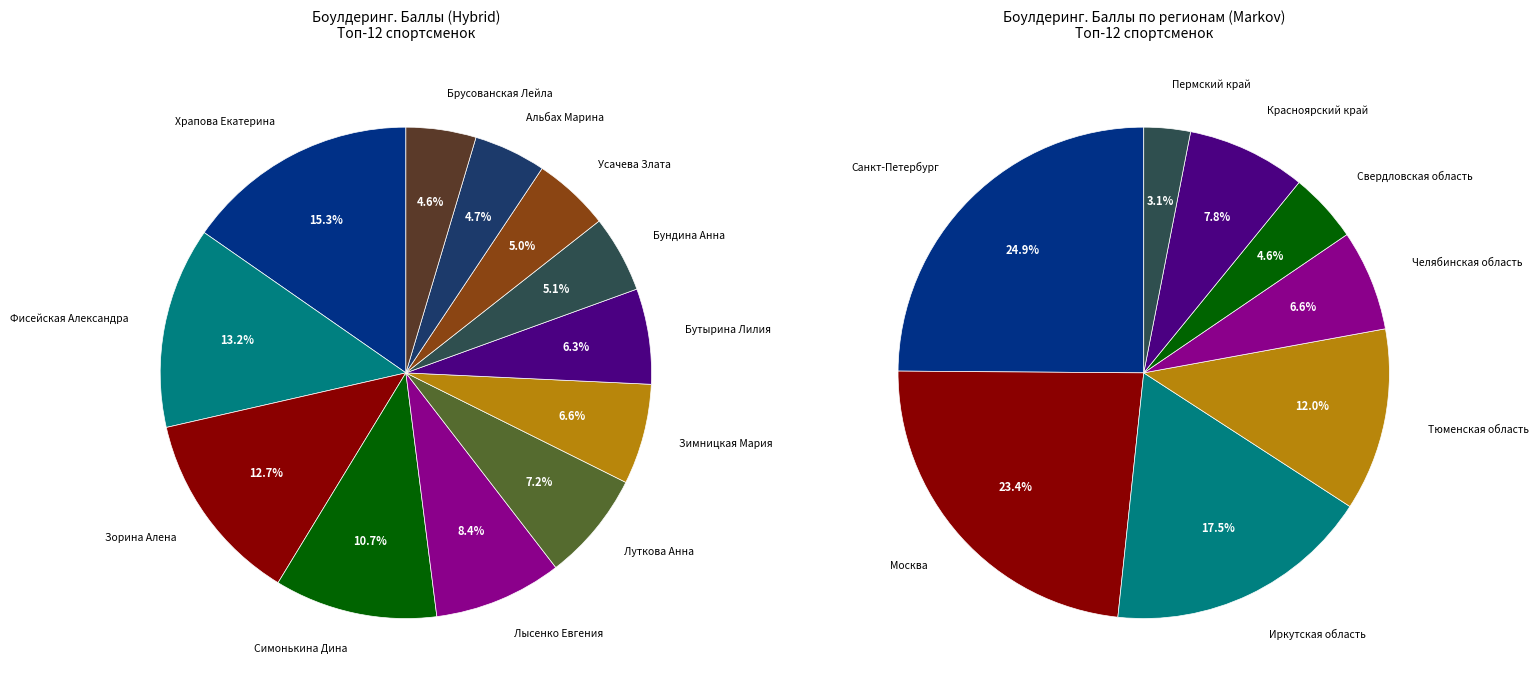

What is the smallest slice in the pie chart?

Брусованская Лейла